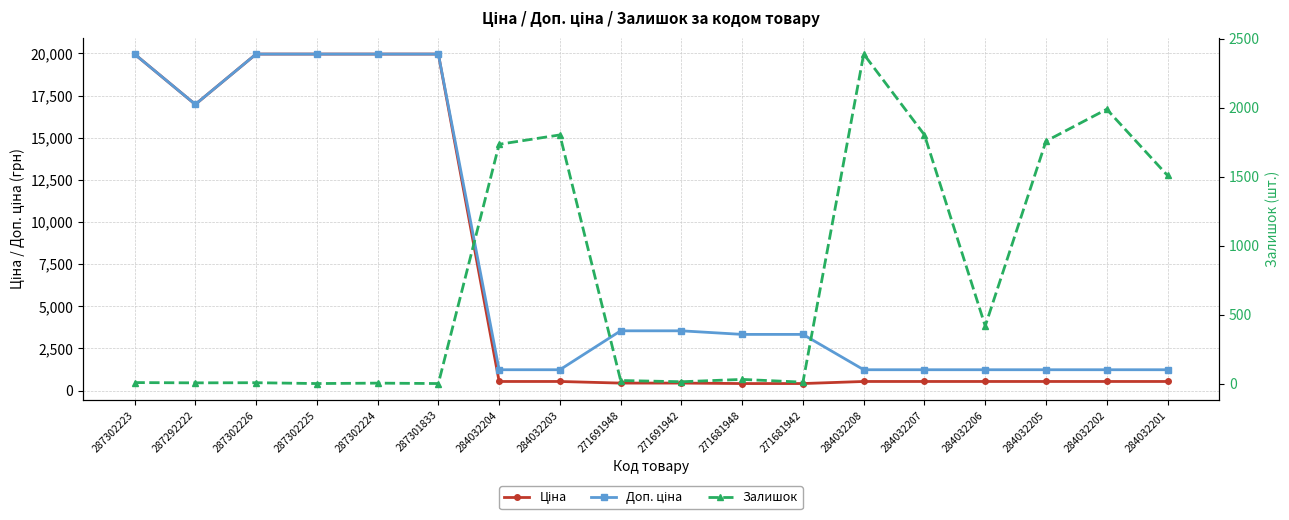

After their last crossing, which series has the higher values: Залишок or Ціна?

Залишок